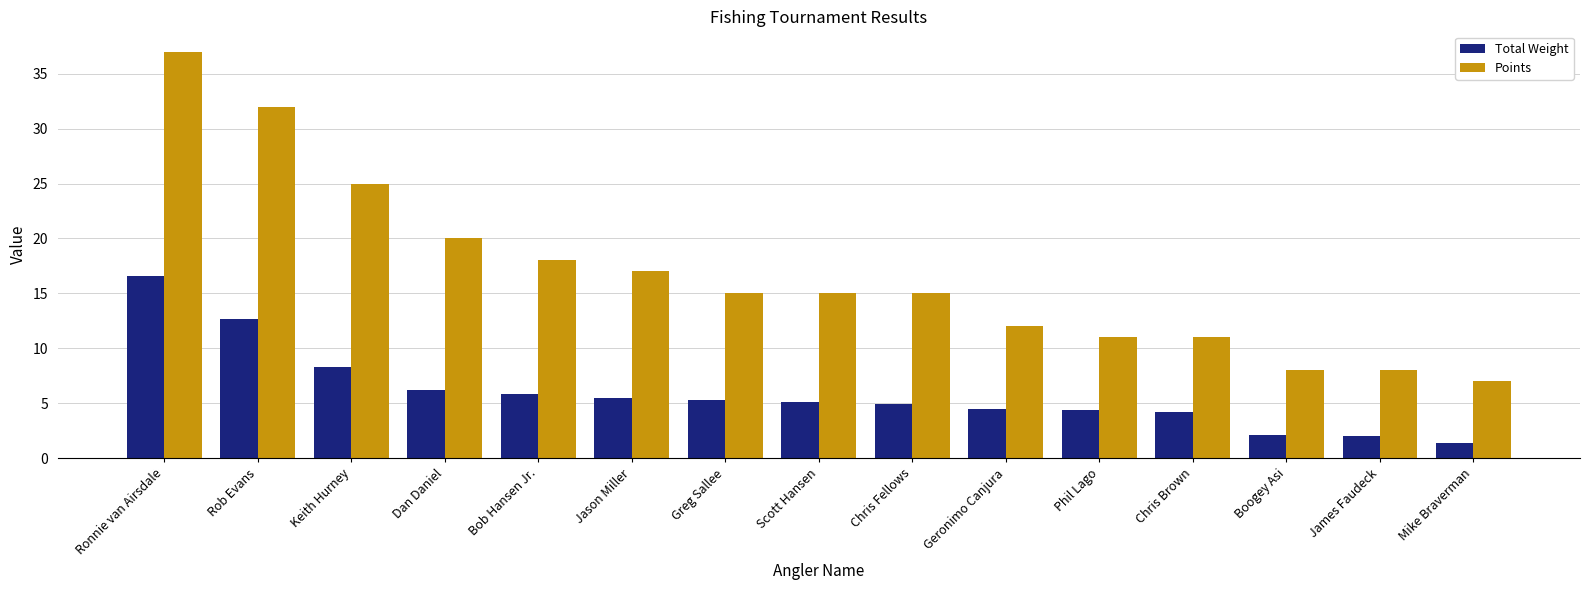

What is the highest value of the Points series?

37.0